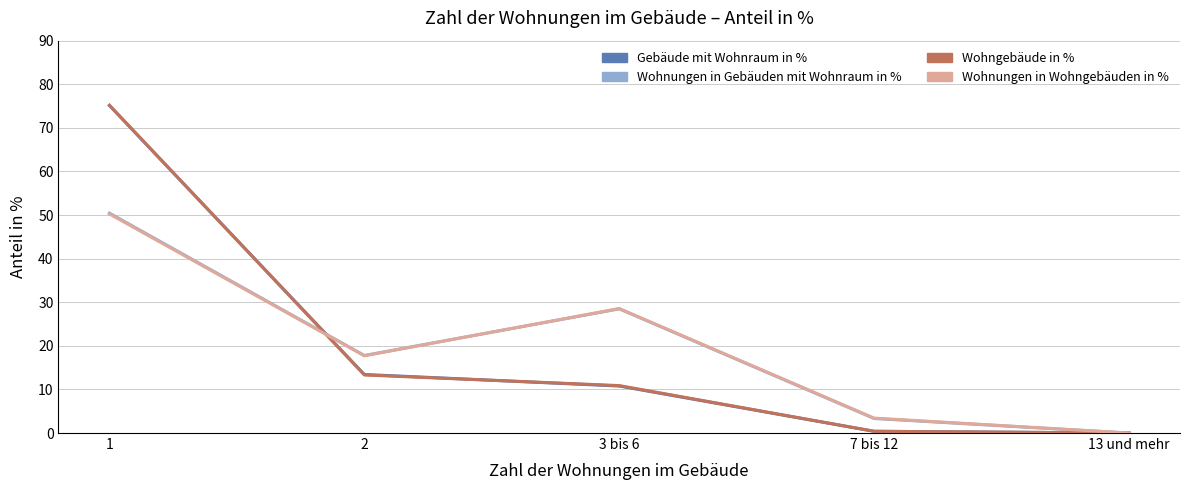

What are all the series names shown in the legend?

Gebäude mit Wohnraum in %, Wohnungen in Gebäuden mit Wohnraum in %, Wohngebäude in %, Wohnungen in Wohngebäuden in %